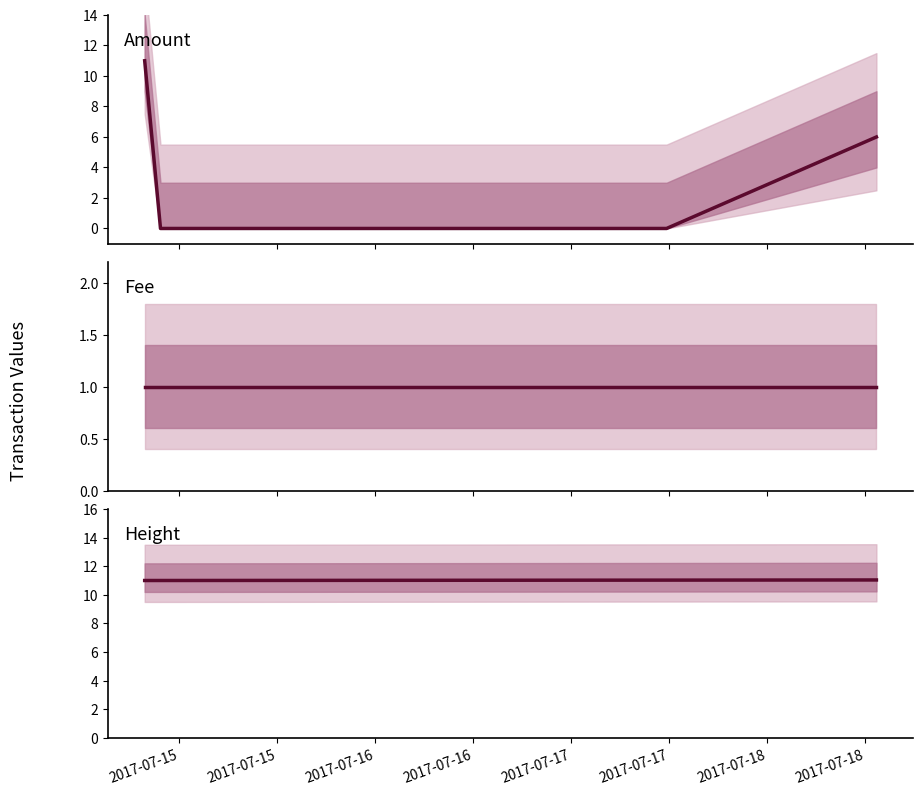

At which category is the sum across all series the highest?

2017-07-15